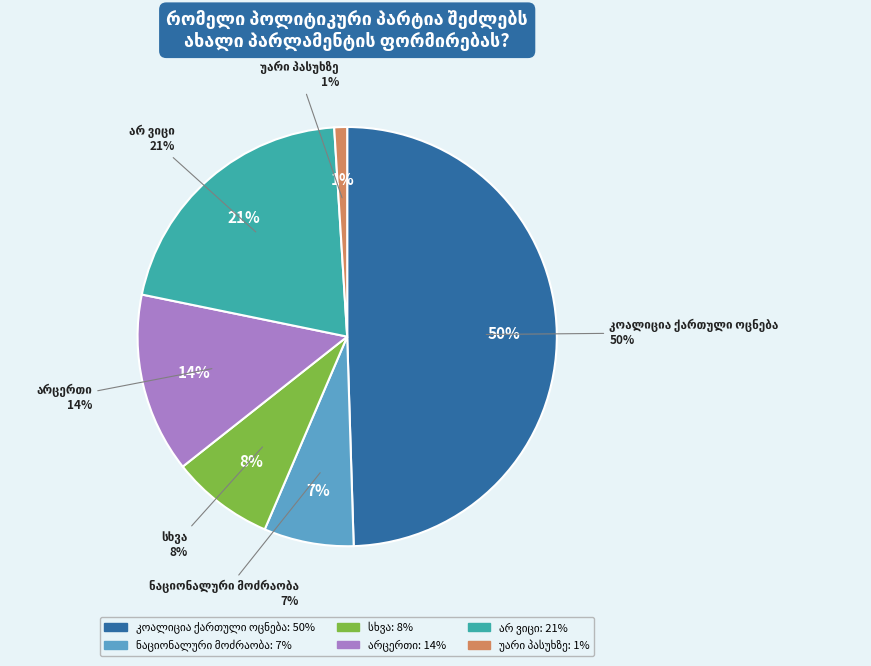

What is the total percentage of ნაციონალური მოძრაობა and არცერთი?

20.8%